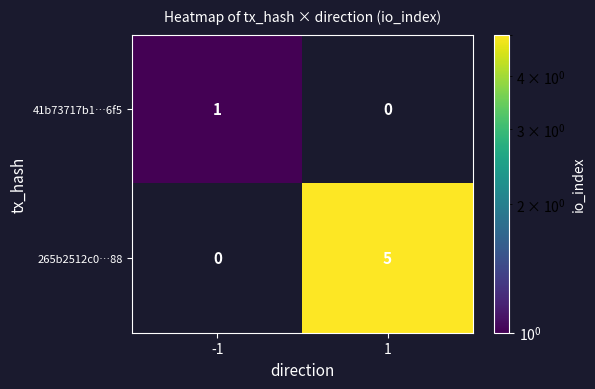

Reading left to right, extract all data points from this chart.

41b73717b1…6f5: -1=1	1=0
265b2512c0…88: -1=0	1=5